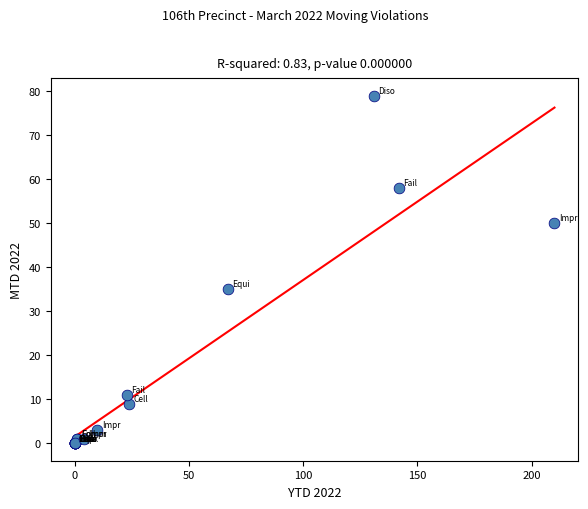

What Y value in the scatter plot is closest to 39?

35